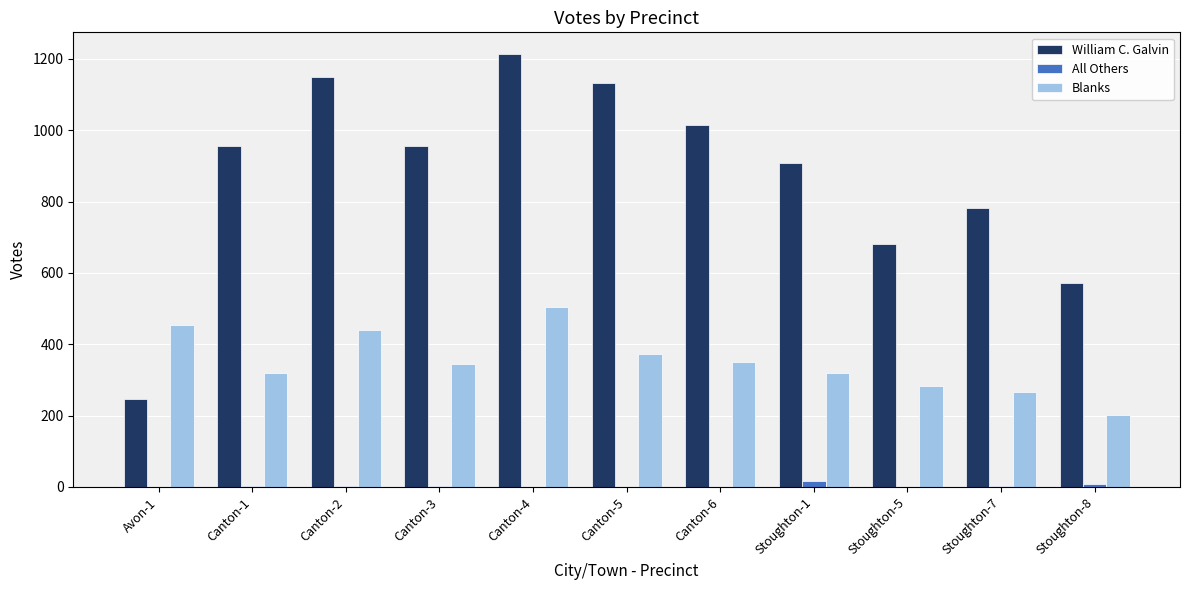

Does the chart contain stacked bars?

No